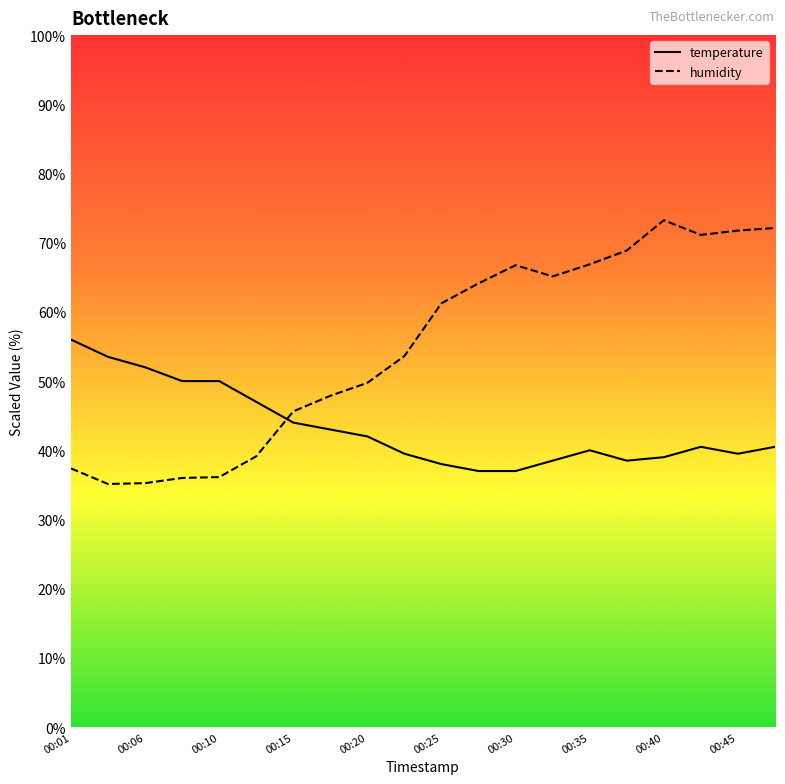

At which label does humidity first exceed 61?

00:25